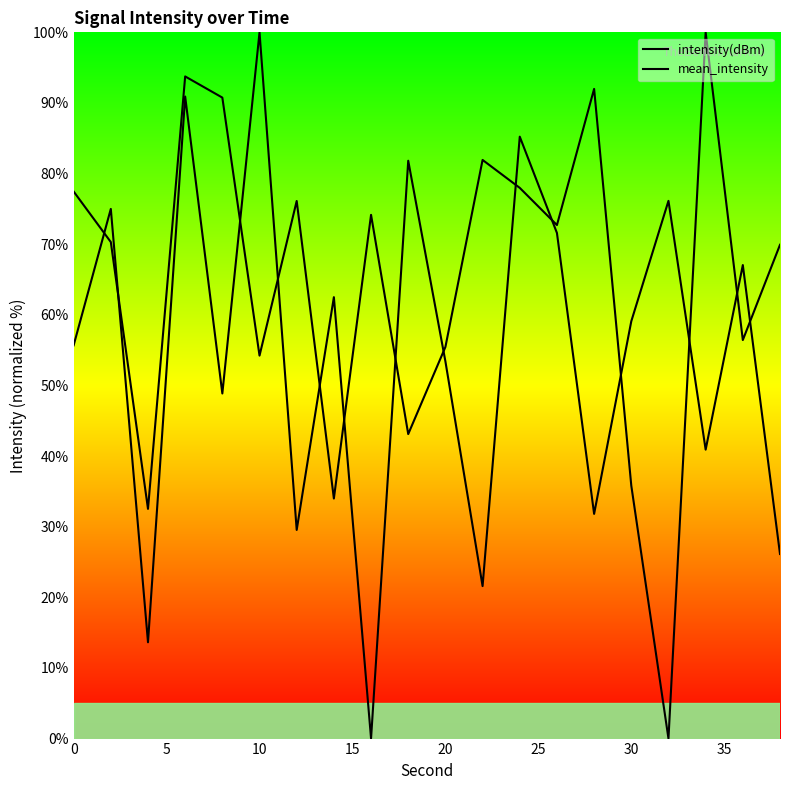

In intensity(dBm), how many points are higher than both neighbors (excluding endpoints)?

6